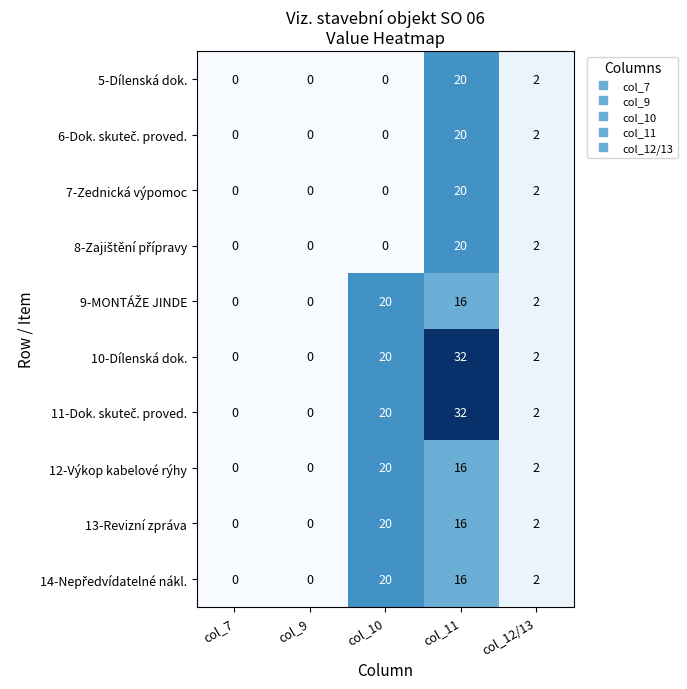

Is it true that 10-Dílenská dok. equals 29 at col_10?

False